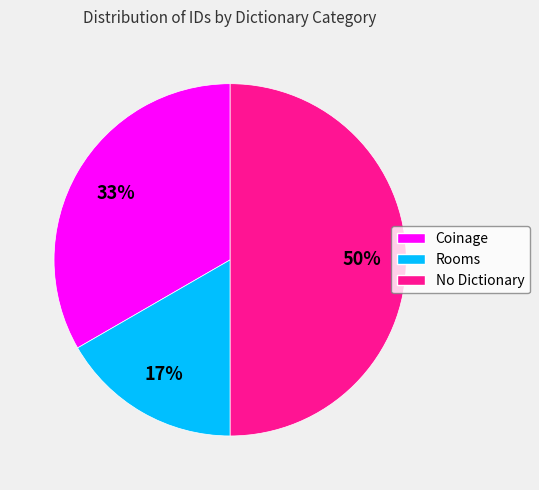

Count the number of slices in the pie.

3